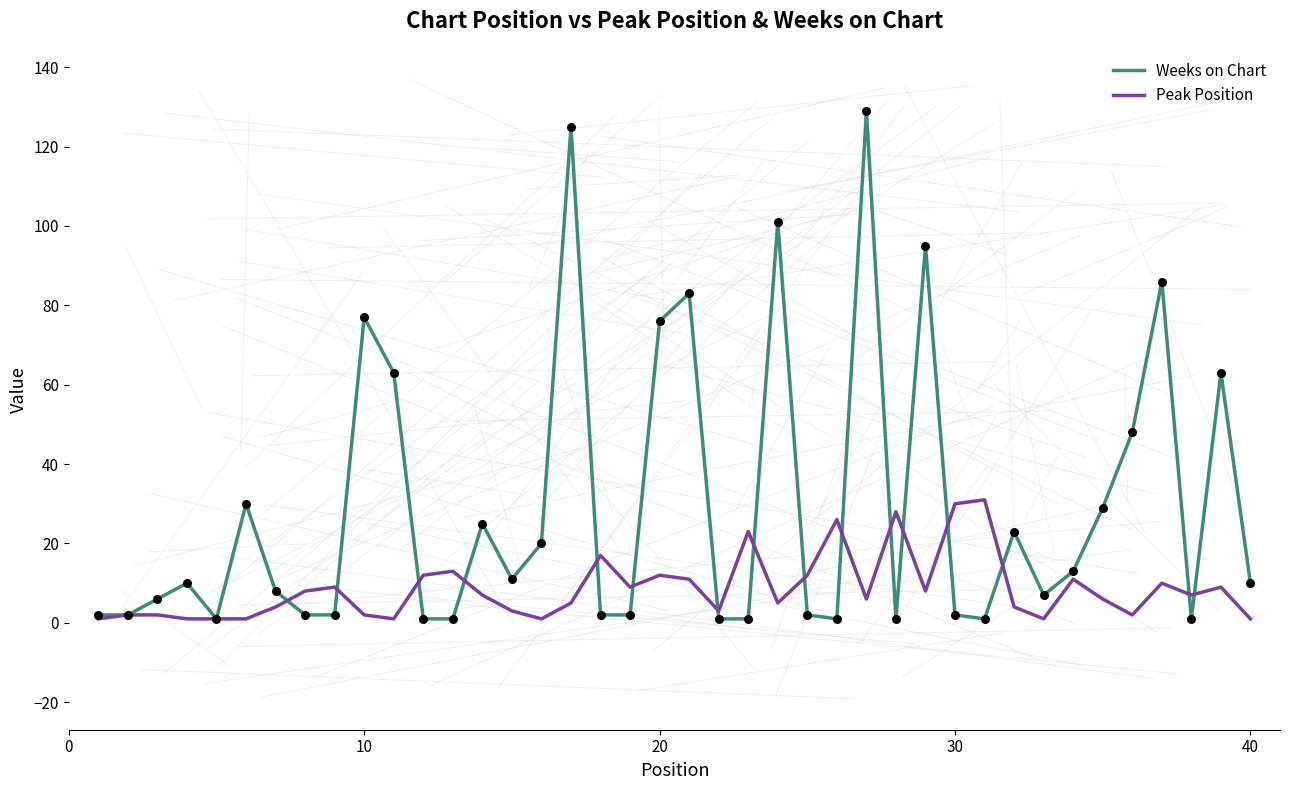

Which series has the widest spread of values?

Weeks on Chart